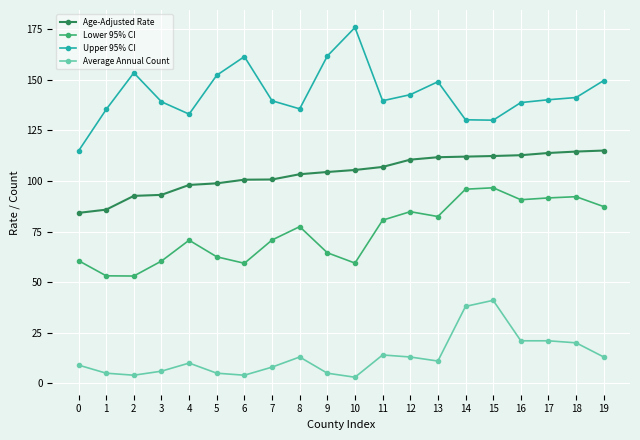

What is the difference between the maximum and minimum values in the Upper 95% CI series?

61.0